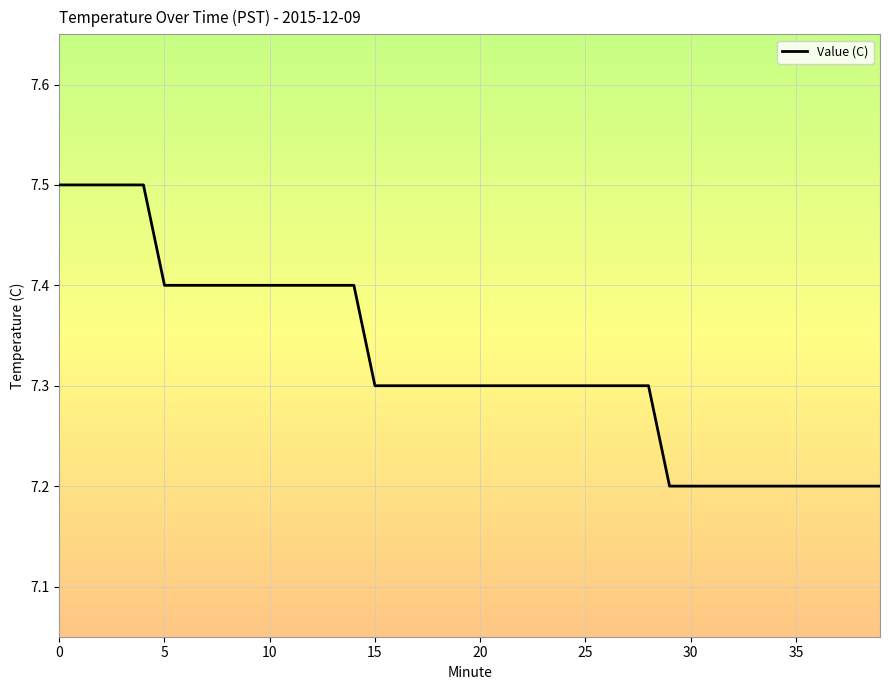

What is the difference between the maximum and minimum values?

0.3